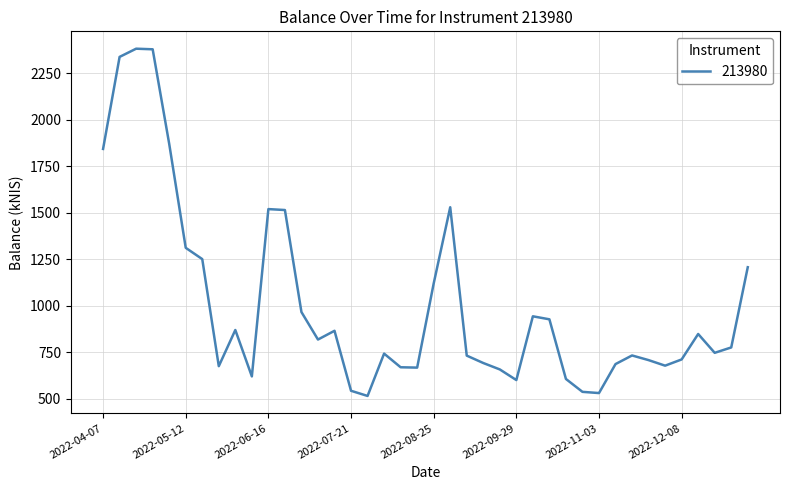

What is the greatest value displayed?

2383.0